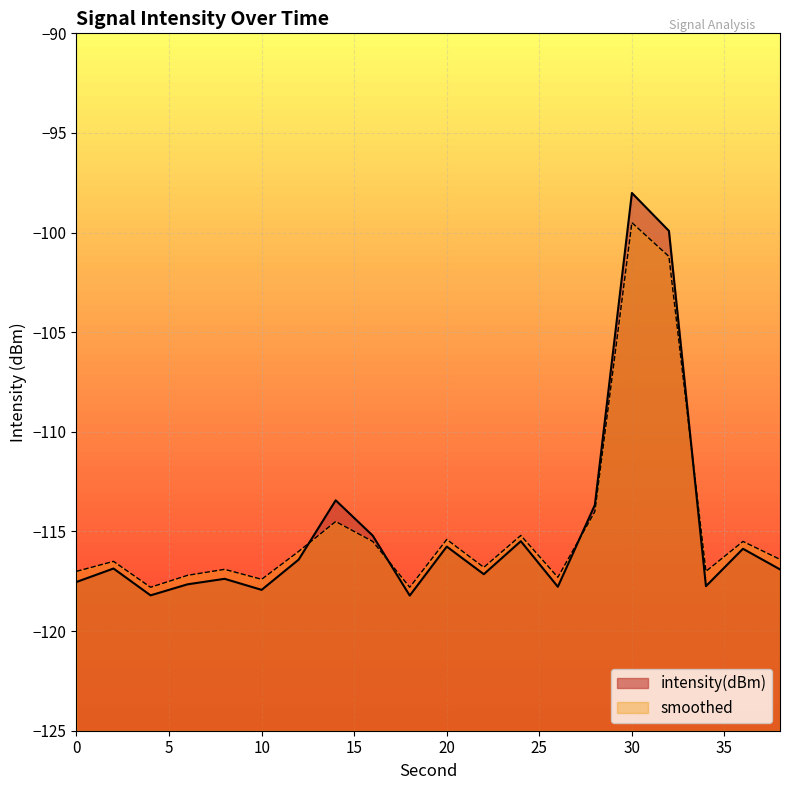

Rank the categories by intensity(dBm) value from lowest to highest.

18, 4, 10, 26, 34, 6, 0, 8, 22, 38, 2, 12, 36, 20, 24, 16, 28, 14, 32, 30